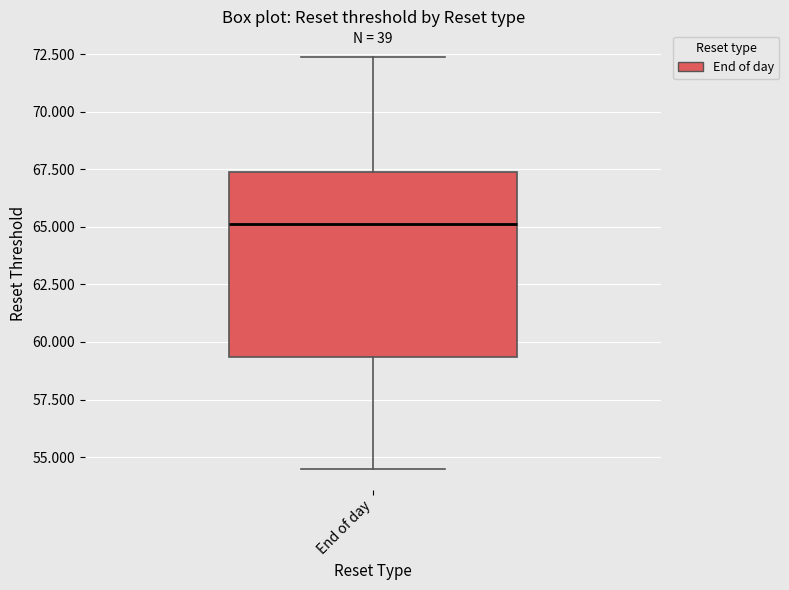

Transcribe this box plot: give where the median line is, the range the box spans, and where the two whiskers end, as read against the y-axis. The values are not printed on the chart, so give them approximately, as read against the axis.

median 65.0, box 59.5 to 67.5, whiskers 54.5 to 72.5